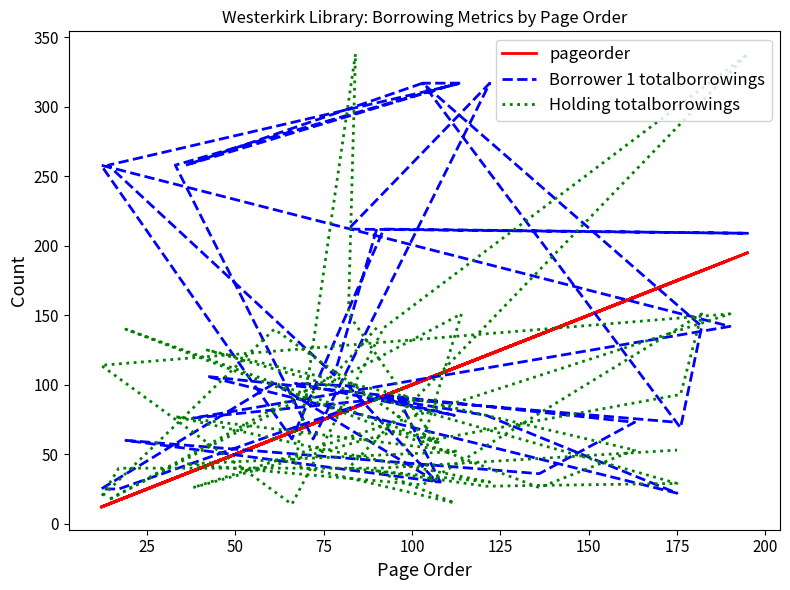

Reading left to right, what are all the values shown in this chart?

pageorder: 90	78	14	114	103	176	182	103	36	113	33	72	122	82	195	92	66	12	190	38	96	108	19	136	163	42	175	121	90	112	67	84	82	107	61	12	17	91	175
Borrower 1 totalborrowings: 212	107	258	317	317	69	142	317	258	317	258	61	317	212	209	212	61	258	142	76	91	30	60	36	73	106	22	78	91	78	101	99	99	30	101	25	25	91	73
Holding totalborrowings: 141	107	17	151	59	93	151	28	43	52	77	55	30	40	338	141	14	114	151	26	67	58	140	26	53	125	29	27	38	15	42	338	151	58	140	19	40	40	53